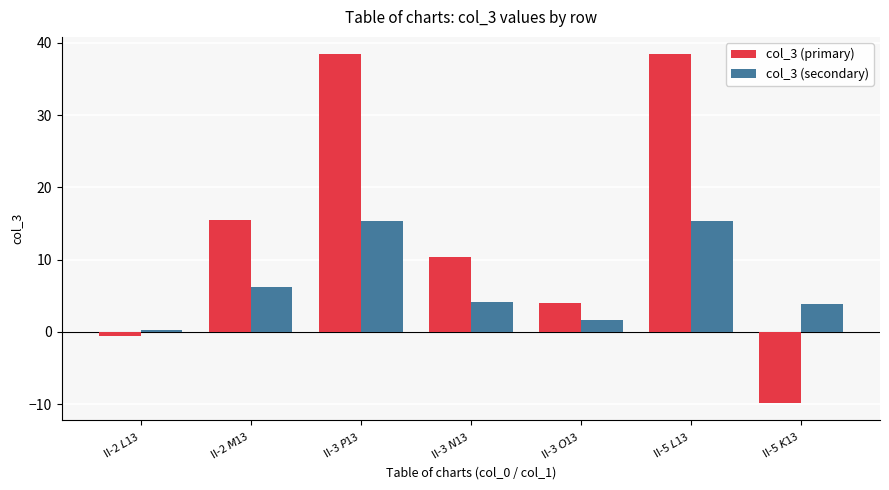

How many series are shown in this chart?

2